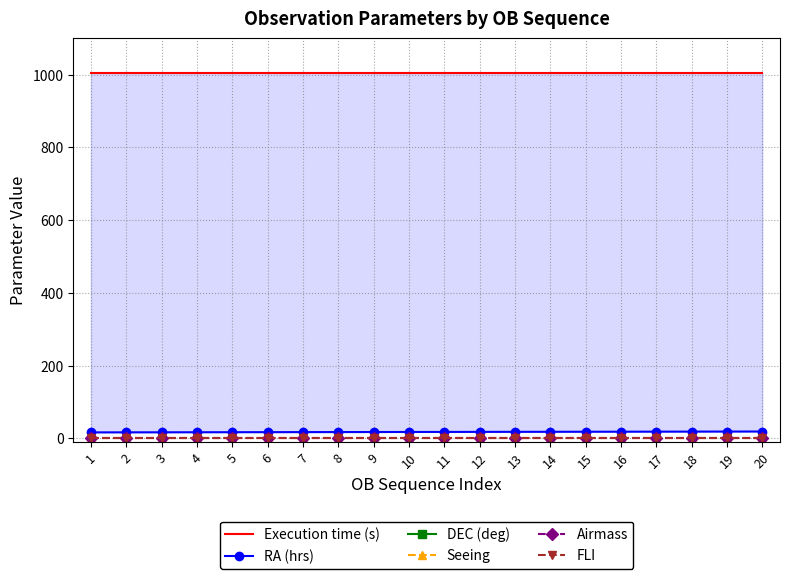

Does the chart have visible grid lines?

Yes